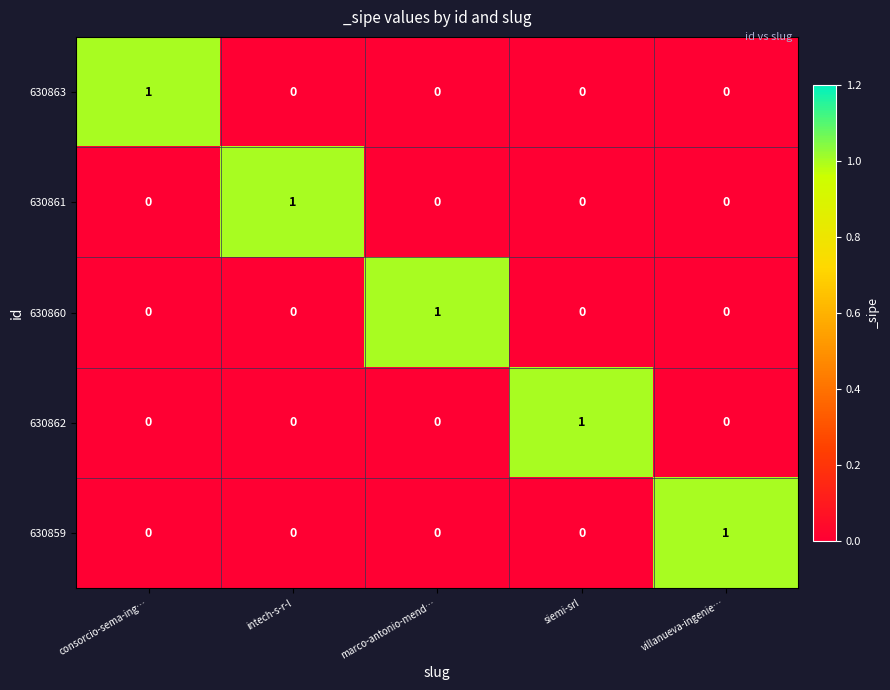

Reading right to left, transcribe all the data shown in this chart.

630863: 0	0	0	0	1
630861: 0	0	0	1	0
630860: 0	0	1	0	0
630862: 0	1	0	0	0
630859: 1	0	0	0	0